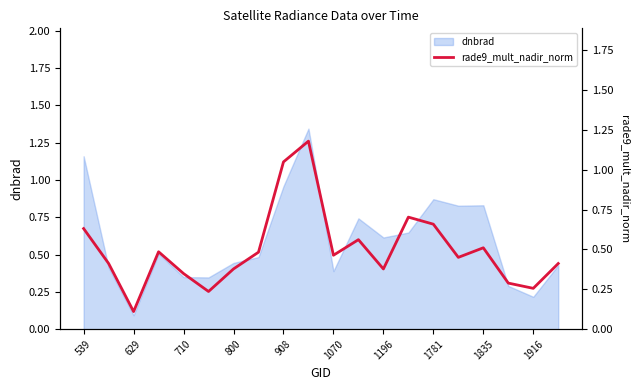

At which label does dnbrad reach its minimum?

629